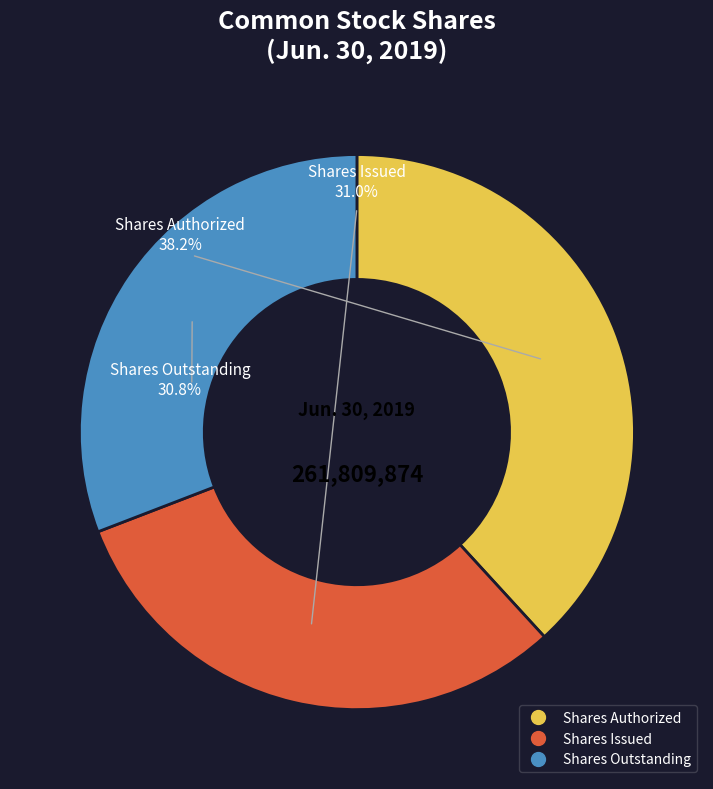

What percentage is the Common stock, shares authorized slice, to the nearest percent?

38%